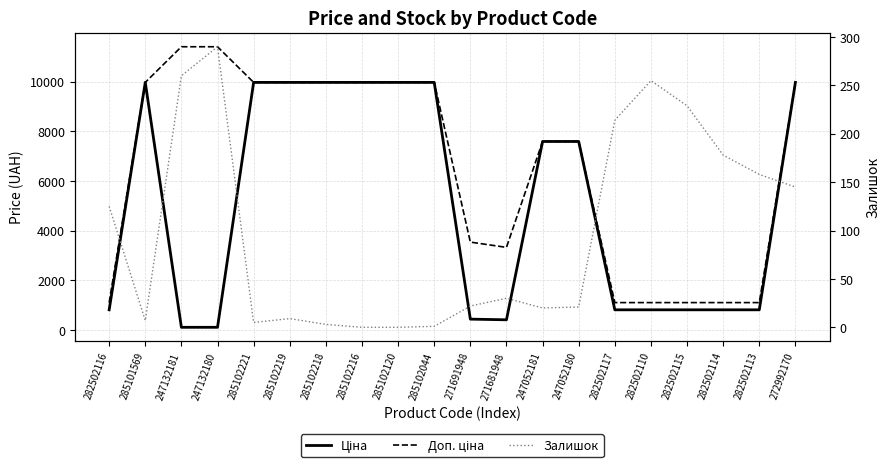

What are all the series names shown in the legend?

Ціна, Доп. ціна, Залишок